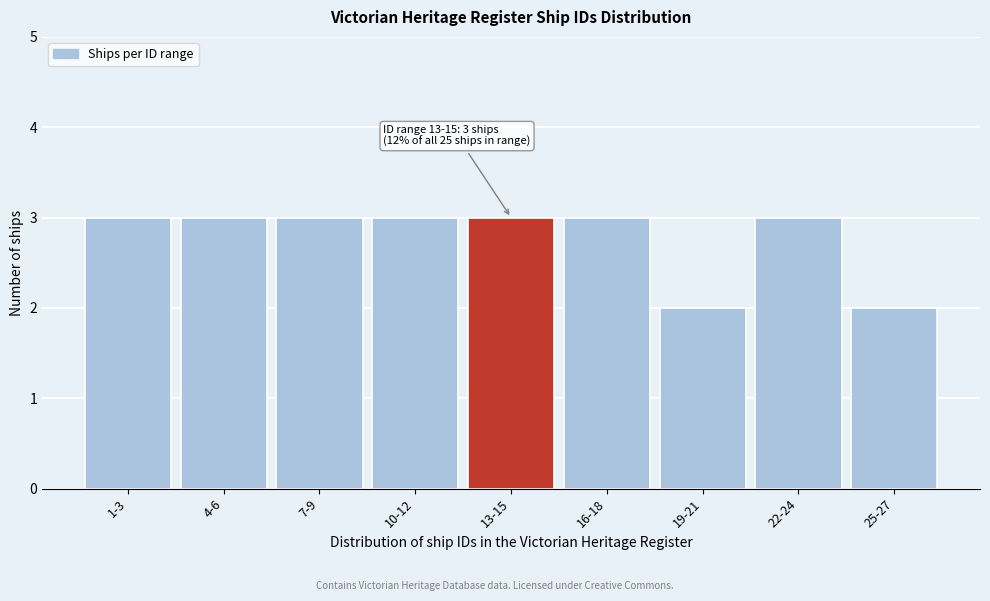

Reading right to left, list all the values displayed in this chart.

2	3	2	3	3	3	3	3	3